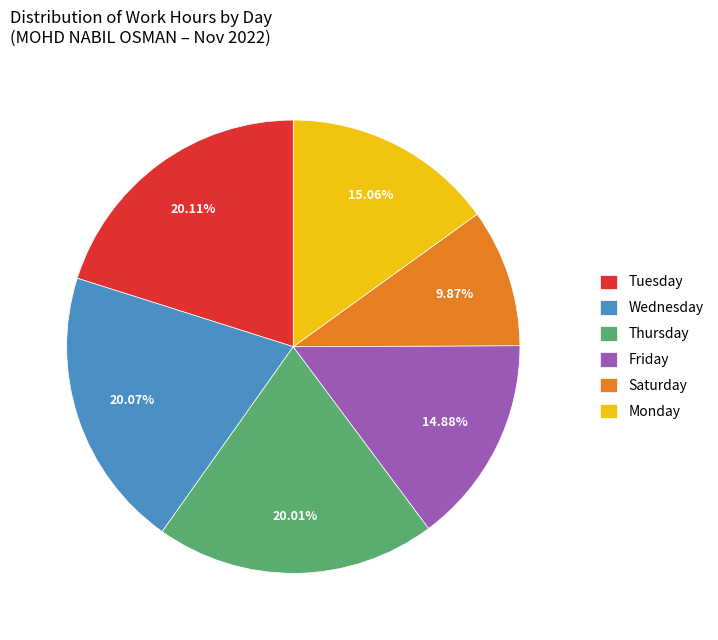

Combined, do Wednesday and Tuesday account for over 50%?

No